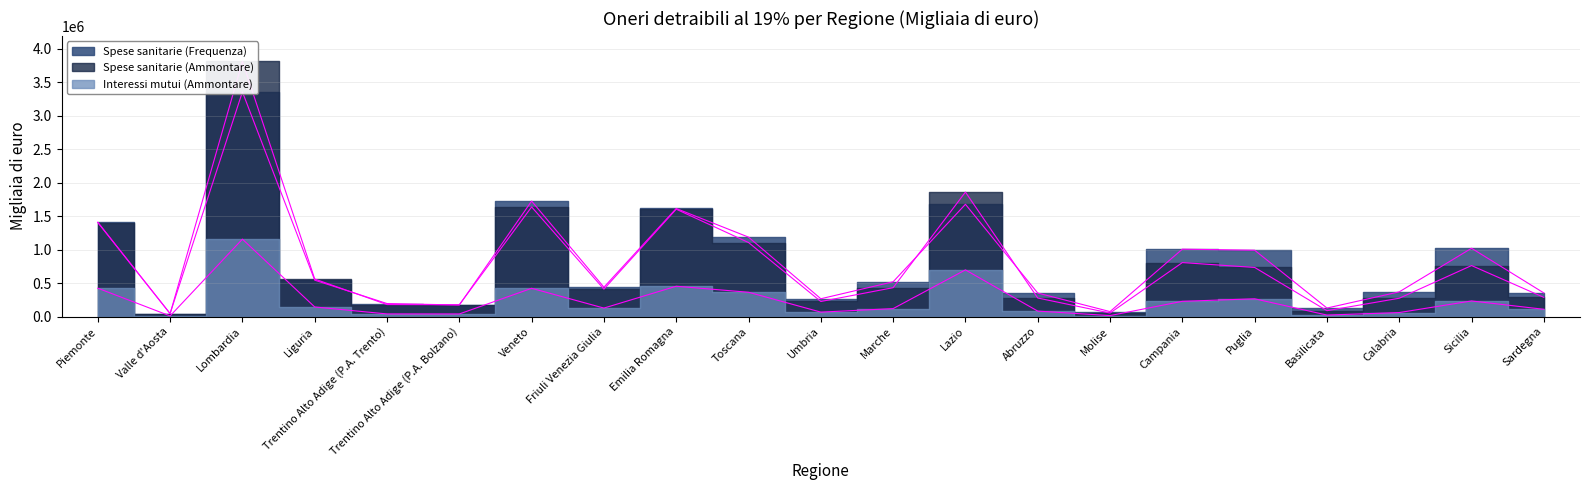

At how many categories does at least one series exceed 2770646?

1